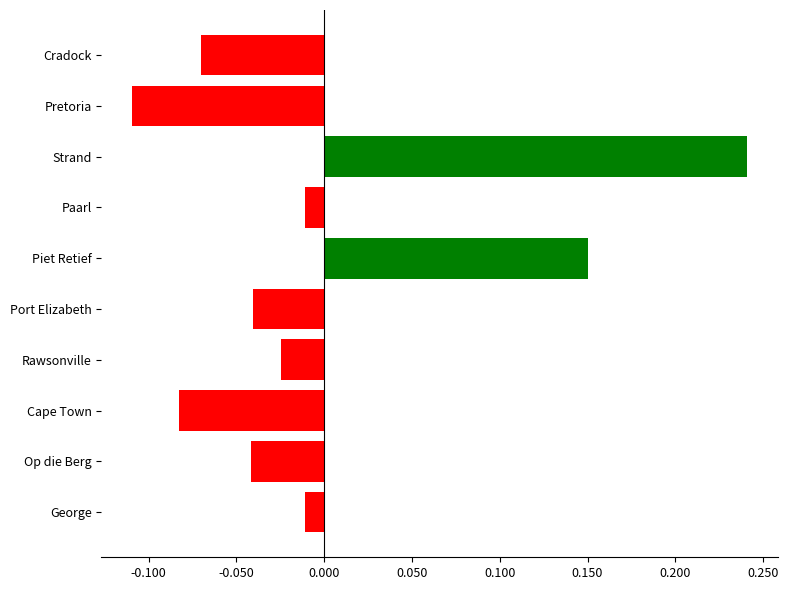

Are the bars horizontal?

Yes